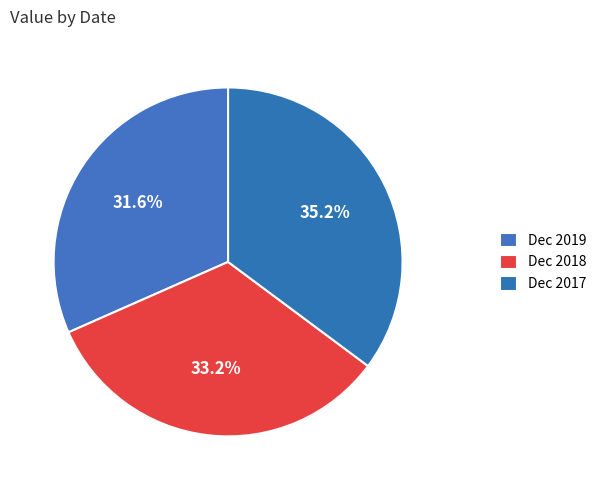

To the nearest percent, what is the average slice percentage?

33%